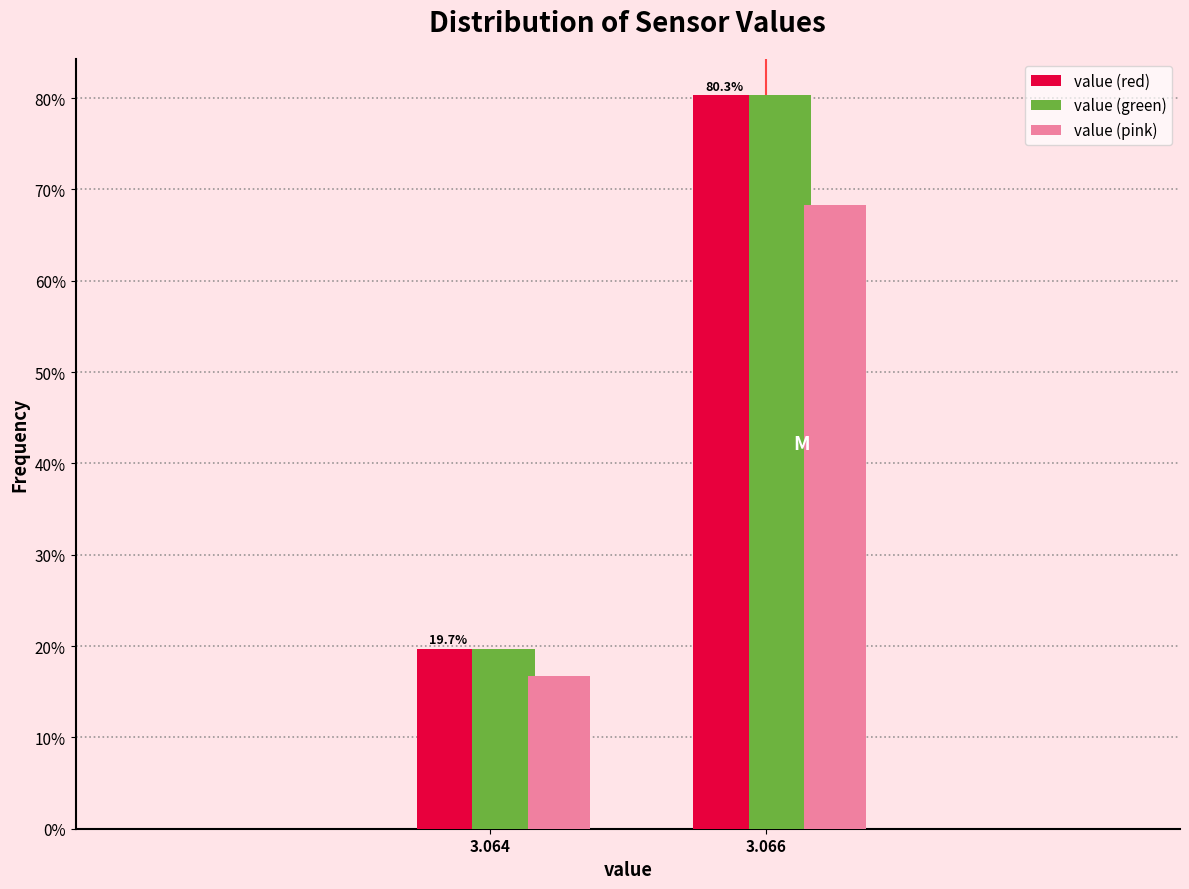

Where is value (pink) nearest to the value 42?

3.064